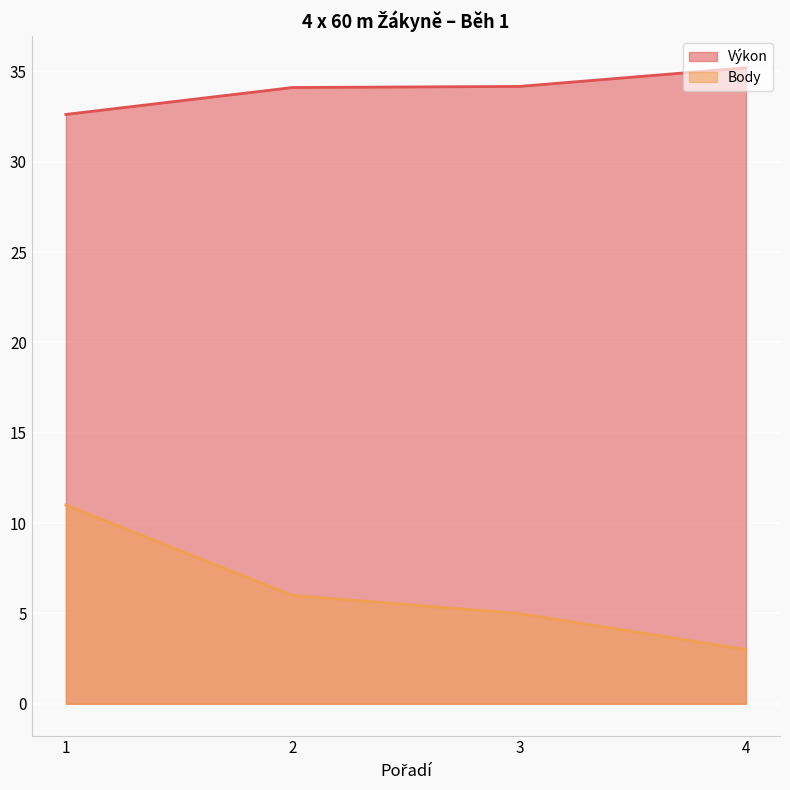

At 1, list the series in order from smallest to largest.

Body, Výkon